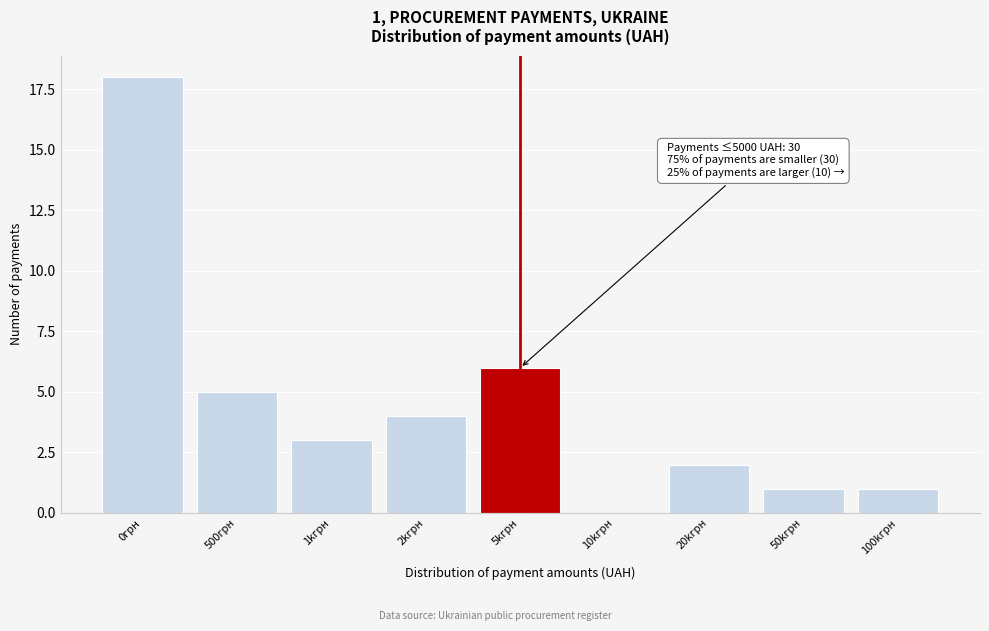

Reading left to right, transcribe all the data shown in this chart.

0грн=18	500грн=5	1kгрн=3	2kгрн=4	5kгрн=6	10kгрн=0	20kгрн=2	50kгрн=1	100kгрн=1